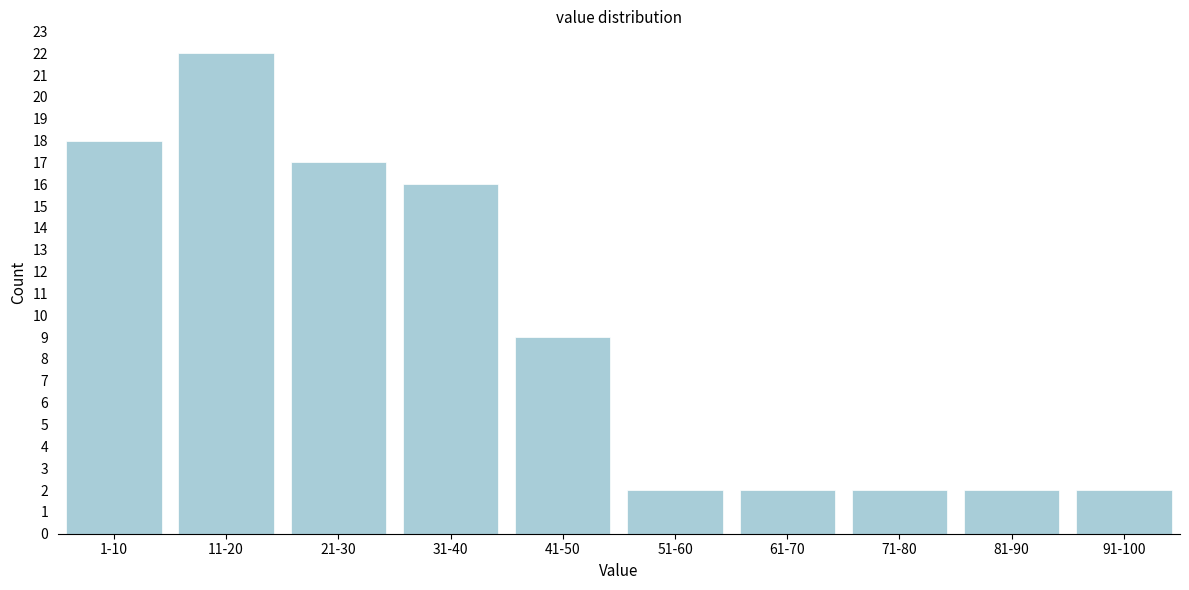

Reading right to left, list all the values displayed in this chart.

91-100=2	81-90=2	71-80=2	61-70=2	51-60=2	41-50=9	31-40=16	21-30=17	11-20=22	1-10=18